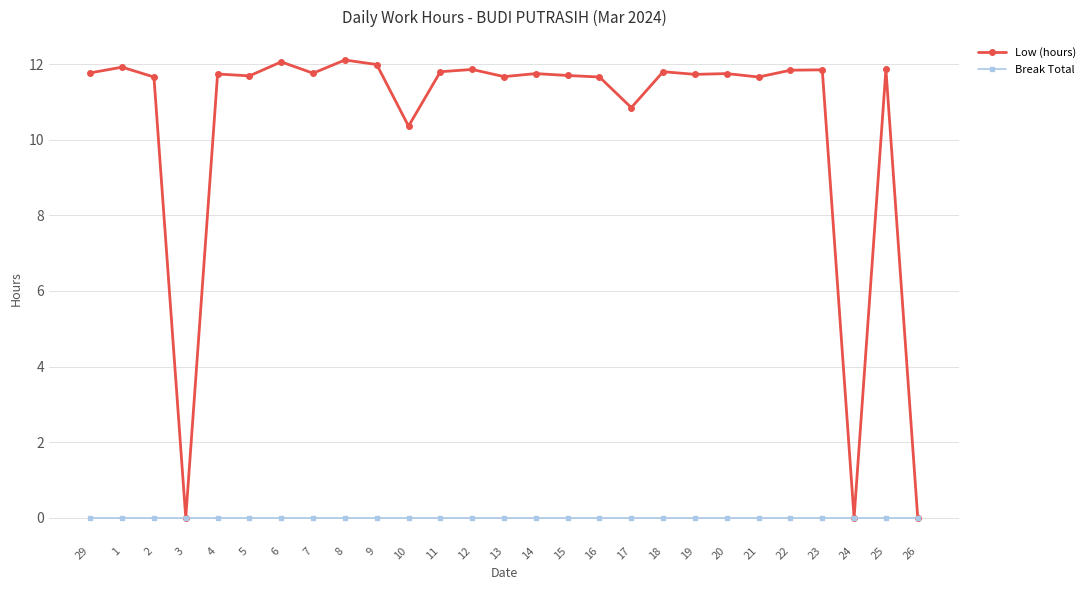

List the series in order of their overall mean, lowest first.

Break Total, Low (hours)